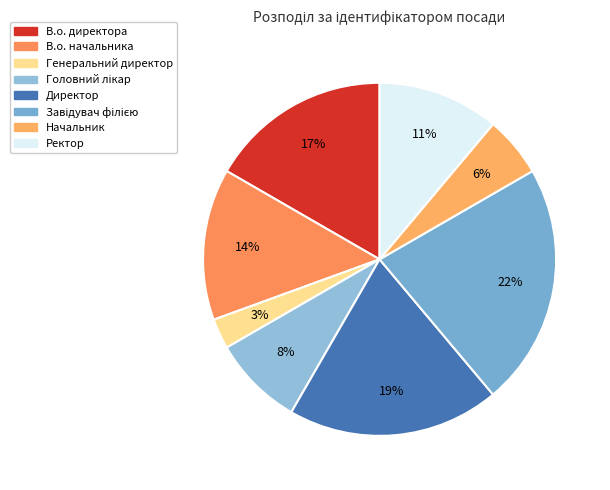

How many segments does this pie chart have?

8